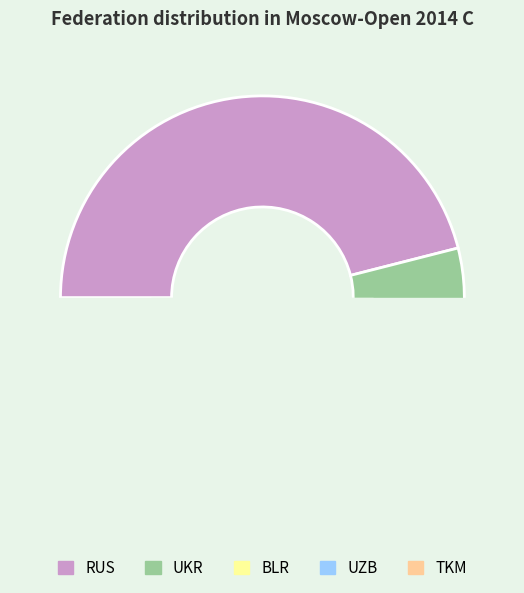

Is it true that TKM is 1% of the pie?

False